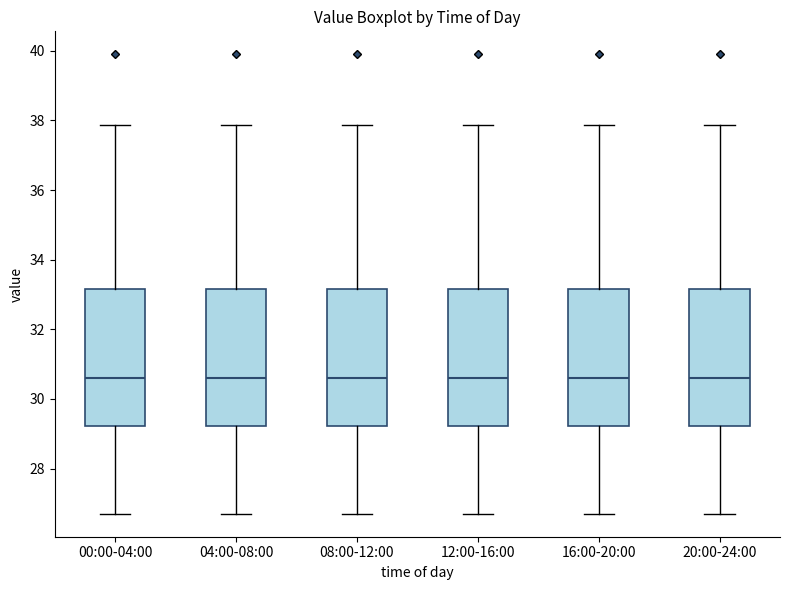

Reading left to right, transcribe this box plot: for each box, give where its median line is, the range the box spans, and where its two whiskers end, as read against the y-axis. The values are not printed on the chart, so give them approximately, as read against the axis.

00:00-04:00: median 30.6, box 29.2 to 33.2, whiskers 26.8 to 37.8
04:00-08:00: median 30.6, box 29.2 to 33.2, whiskers 26.8 to 37.8
08:00-12:00: median 30.6, box 29.2 to 33.2, whiskers 26.8 to 37.8
12:00-16:00: median 30.6, box 29.2 to 33.2, whiskers 26.8 to 37.8
16:00-20:00: median 30.6, box 29.2 to 33.2, whiskers 26.8 to 37.8
20:00-24:00: median 30.6, box 29.2 to 33.2, whiskers 26.8 to 37.8